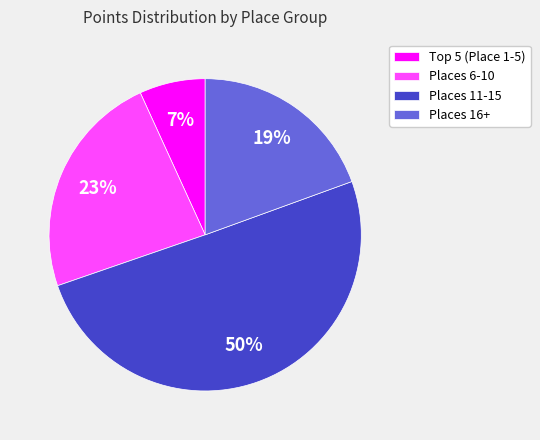

Rank the categories by value from highest to lowest.

Places 11-15, Places 6-10, Places 16+, Top 5 (Place 1-5)